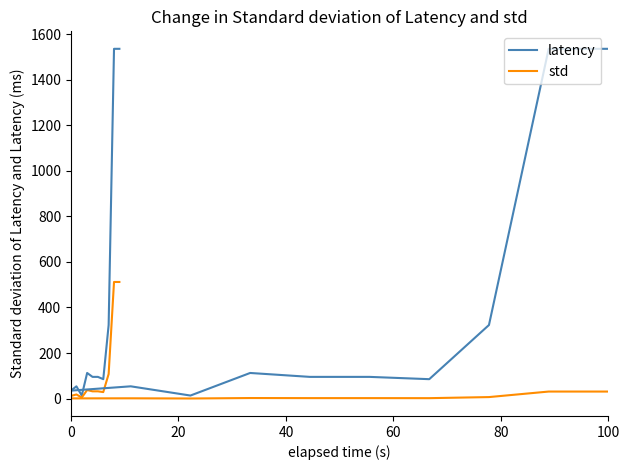

True or false: awards.value.amount and latency intersect in this chart.

False